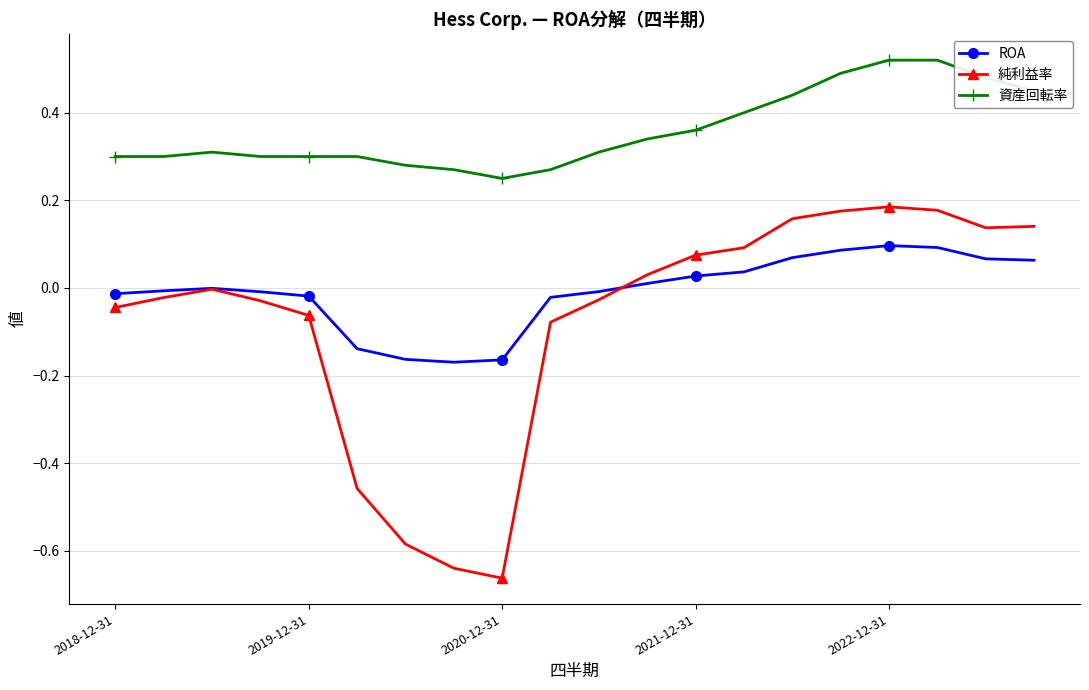

True or false: 資産回転率 and 純利益率 intersect in this chart.

False